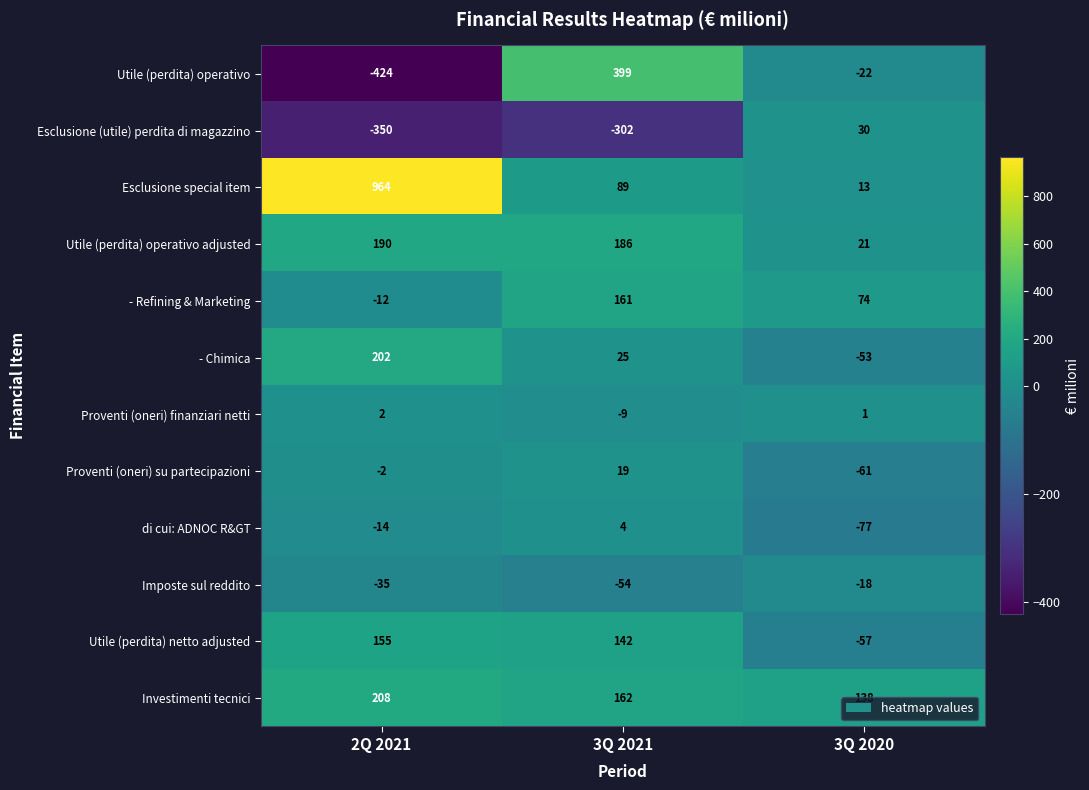

Which category has the lowest value across all series?

2Q 2021